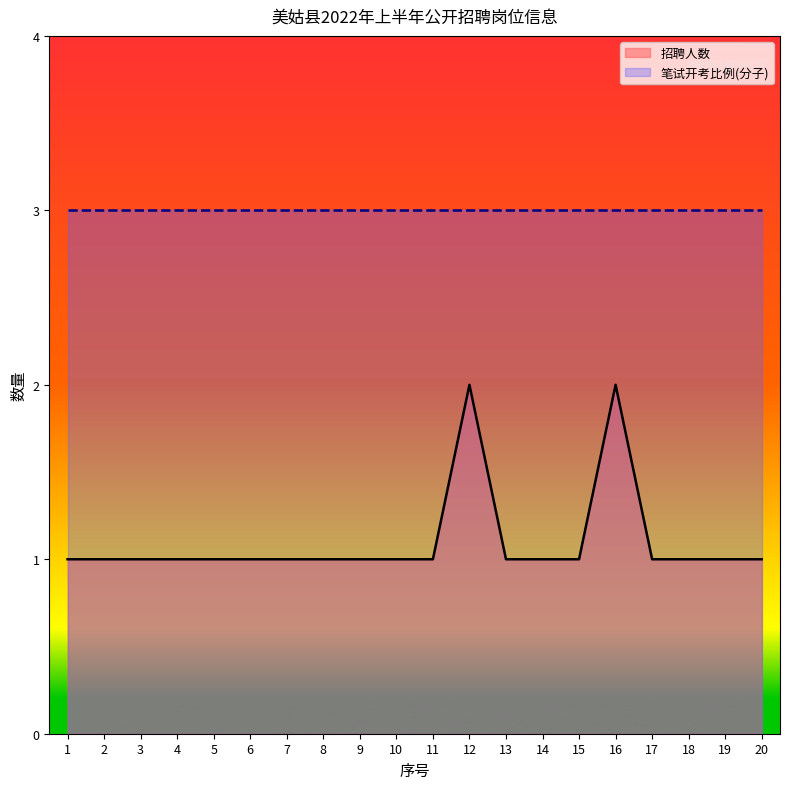

What is the greatest value displayed?

3